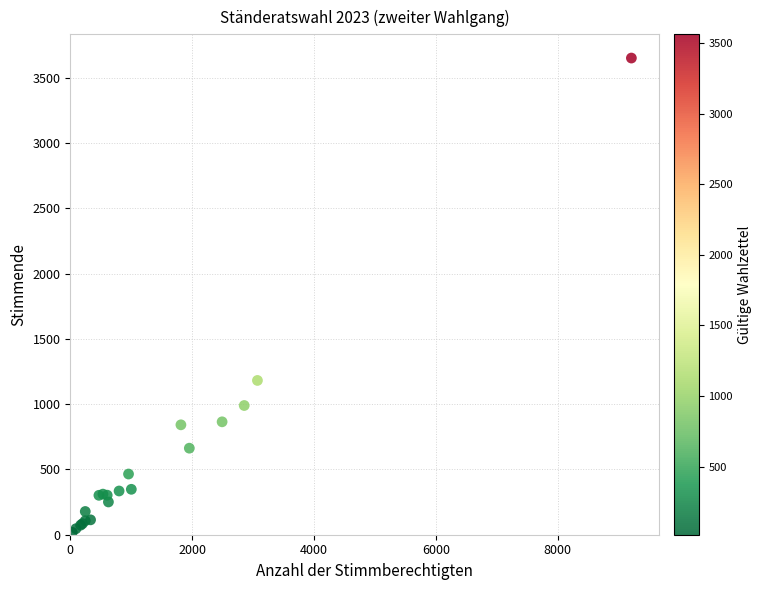

What Y value in the scatter plot is closest to 1835?

1182